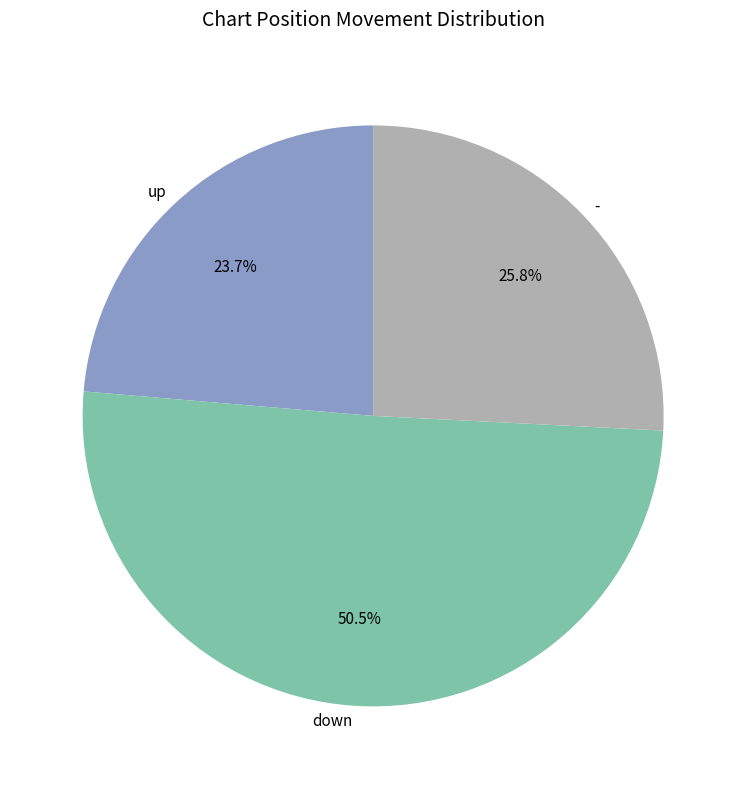

Which category has the biggest portion of the pie?

down